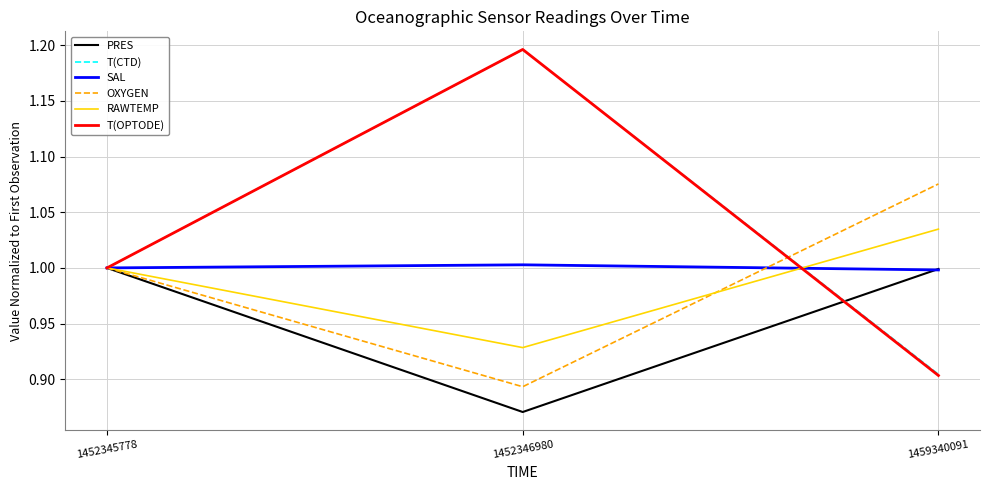

Rank the categories by RAWTEMP value from highest to lowest.

1459340091, 1452345778, 1452346980